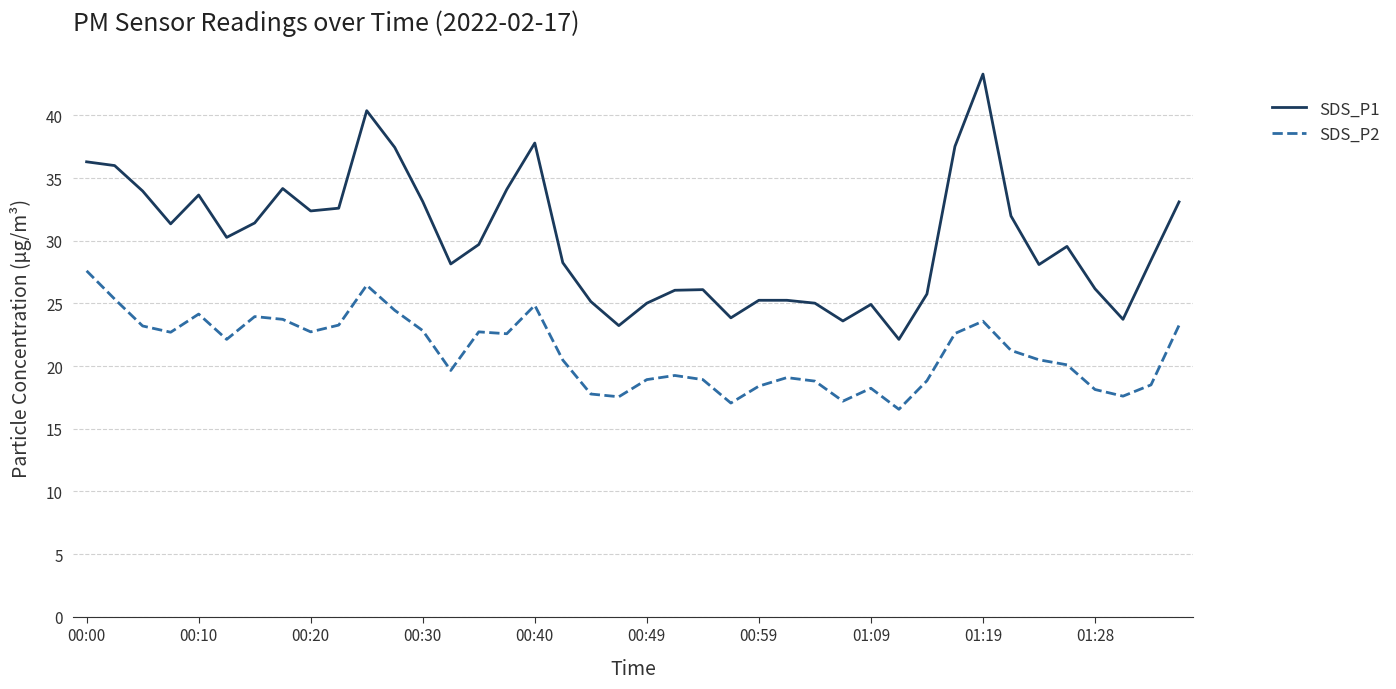

What is the difference between the maximum and minimum values in the SDS_P1 series?

21.2